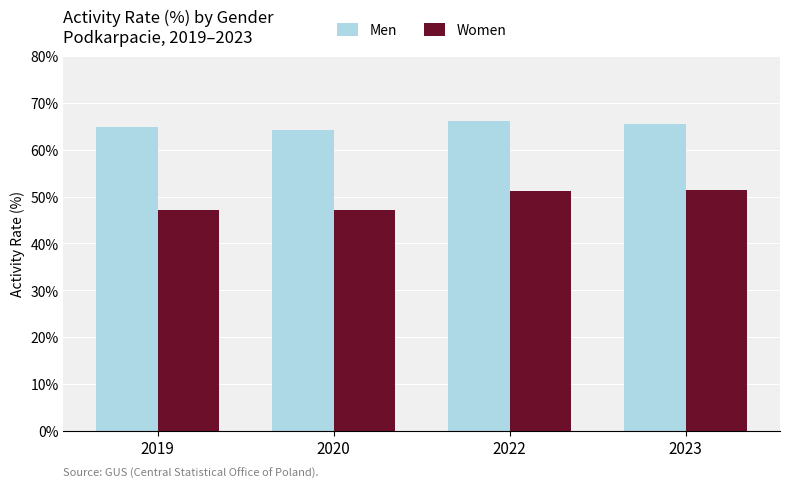

True or false: Women has a value of 25.8 at 2023.

False